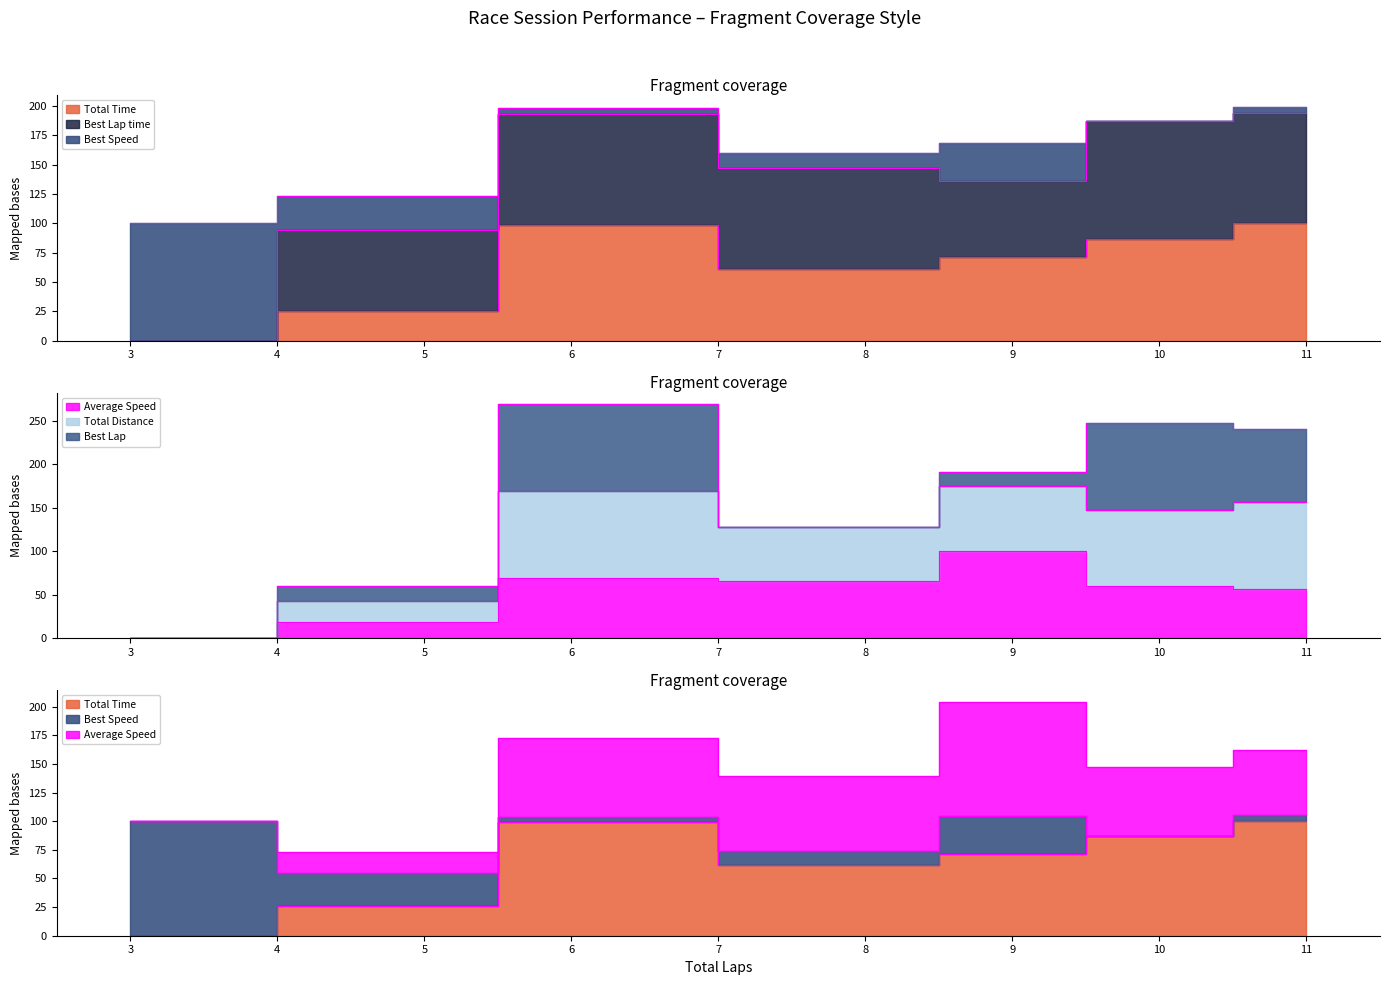

What is the average value of the Average Speed series?

52.9